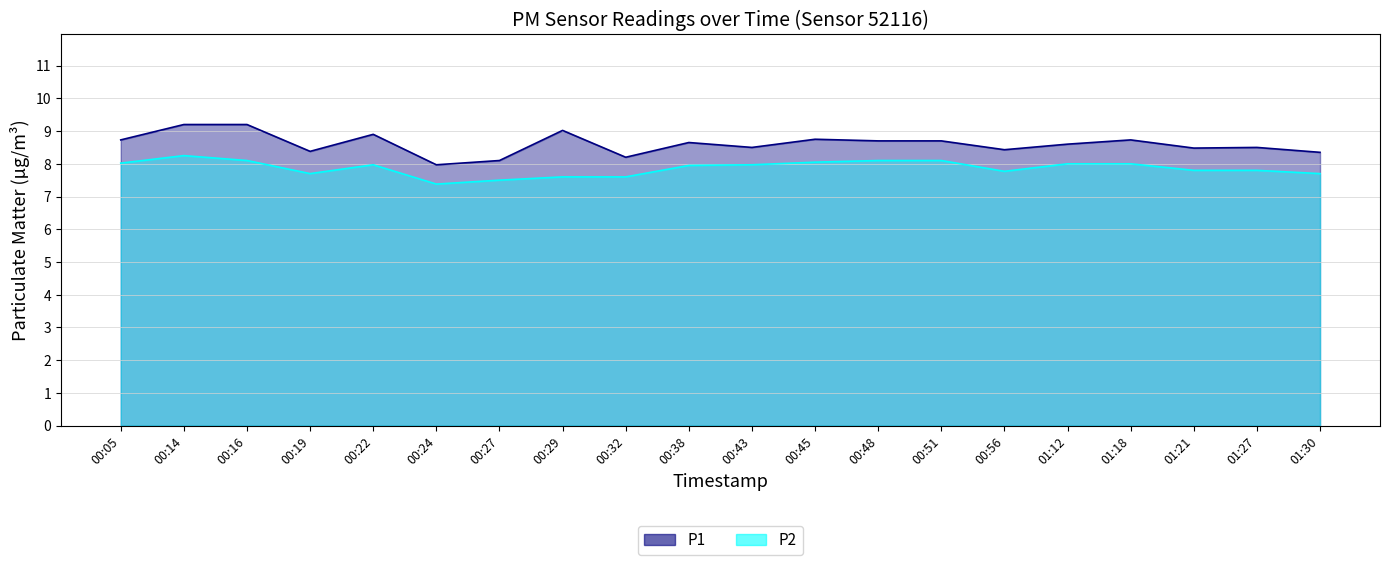

What is the value of the P1 point at the 9th from the left?

8.2